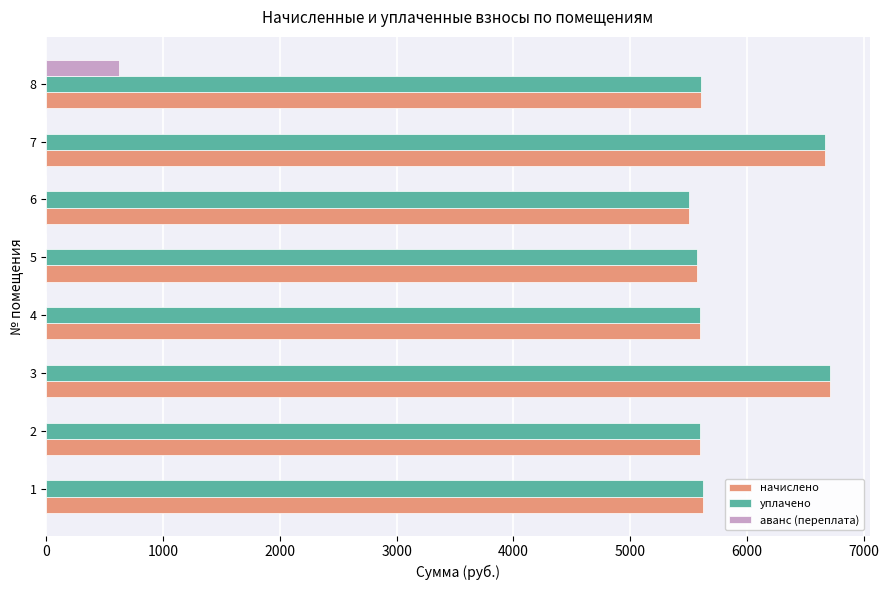

What is the sum of all уплачено values?

46897.9